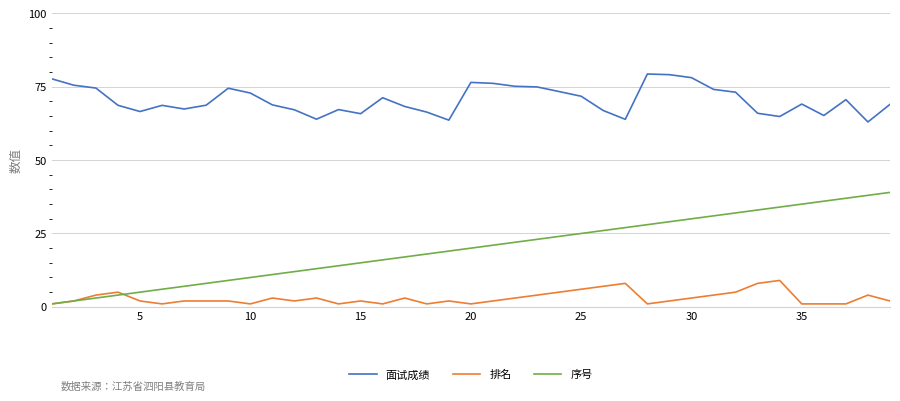

What is the average value of the 序号 series?

20.0